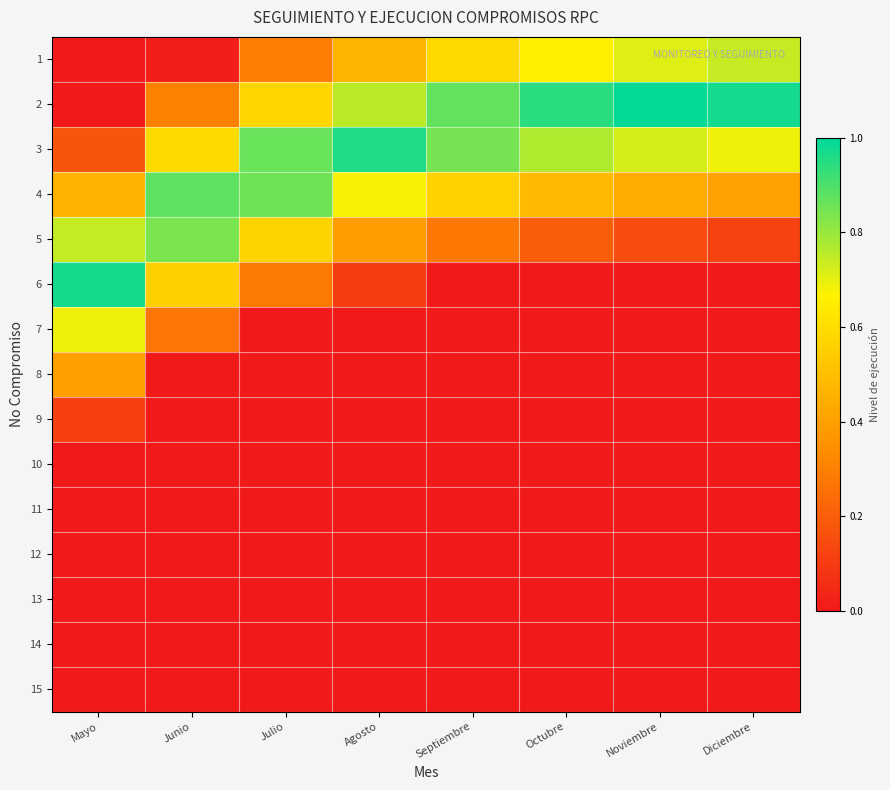

Rank the series by their maximum value, from highest to lowest.

2, 6, 3, 4, 5, 1, 7, 8, 9, 10, 11, 12, 13, 14, 15